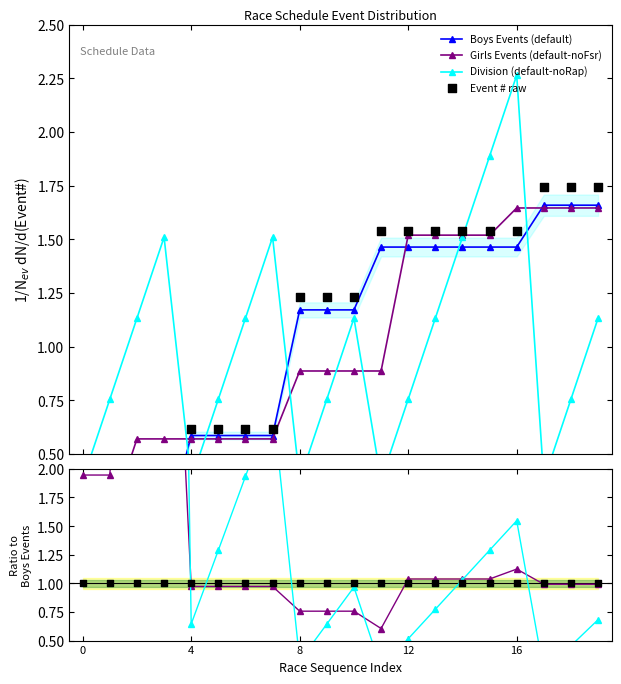

Which series has the largest total across all categories?

Boys Events